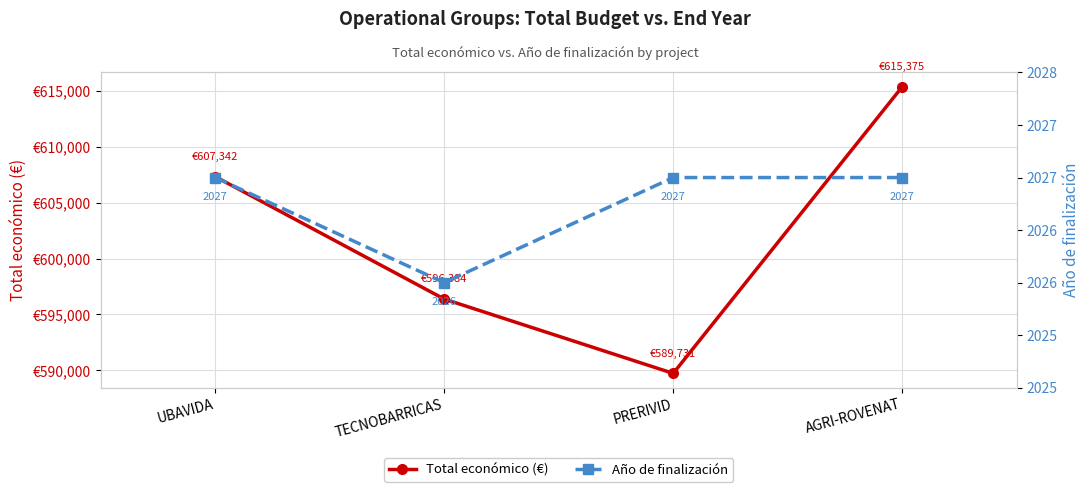

What is the lowest value of the Total económico (€) series?

589731